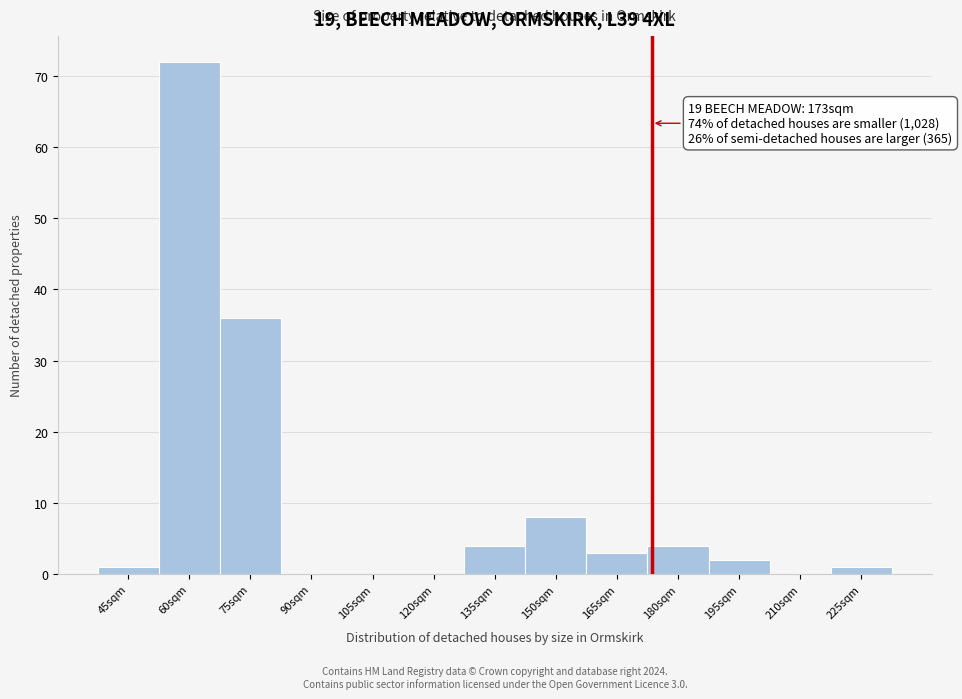

Reading left to right, what are all the values shown in this chart?

45sqm=1	60sqm=72	75sqm=36	90sqm=0	105sqm=0	120sqm=0	135sqm=4	150sqm=8	165sqm=3	180sqm=4	195sqm=2	210sqm=0	225sqm=1